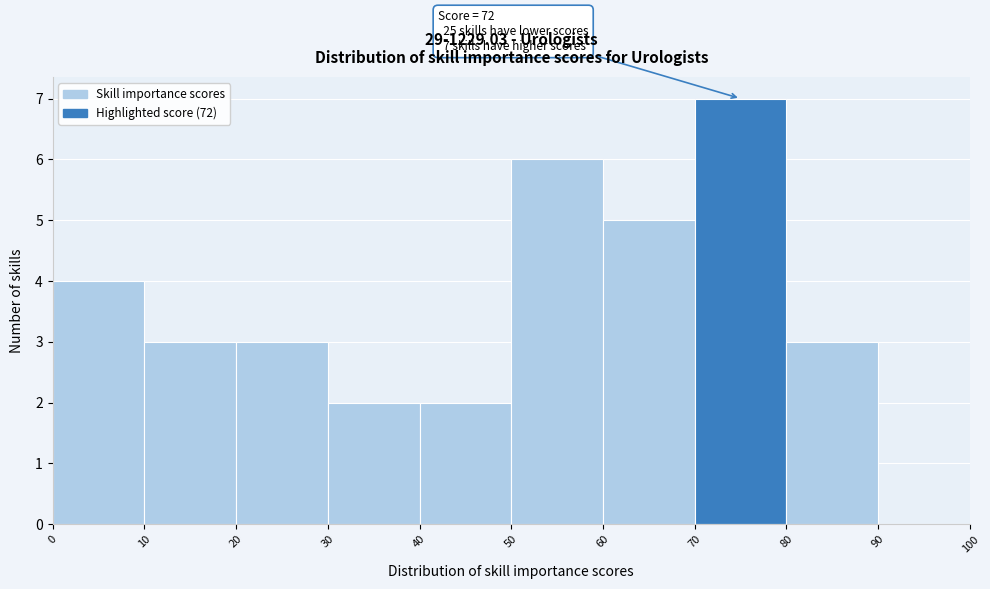

Over which range of the x-axis is the bar tallest?

70 to 80